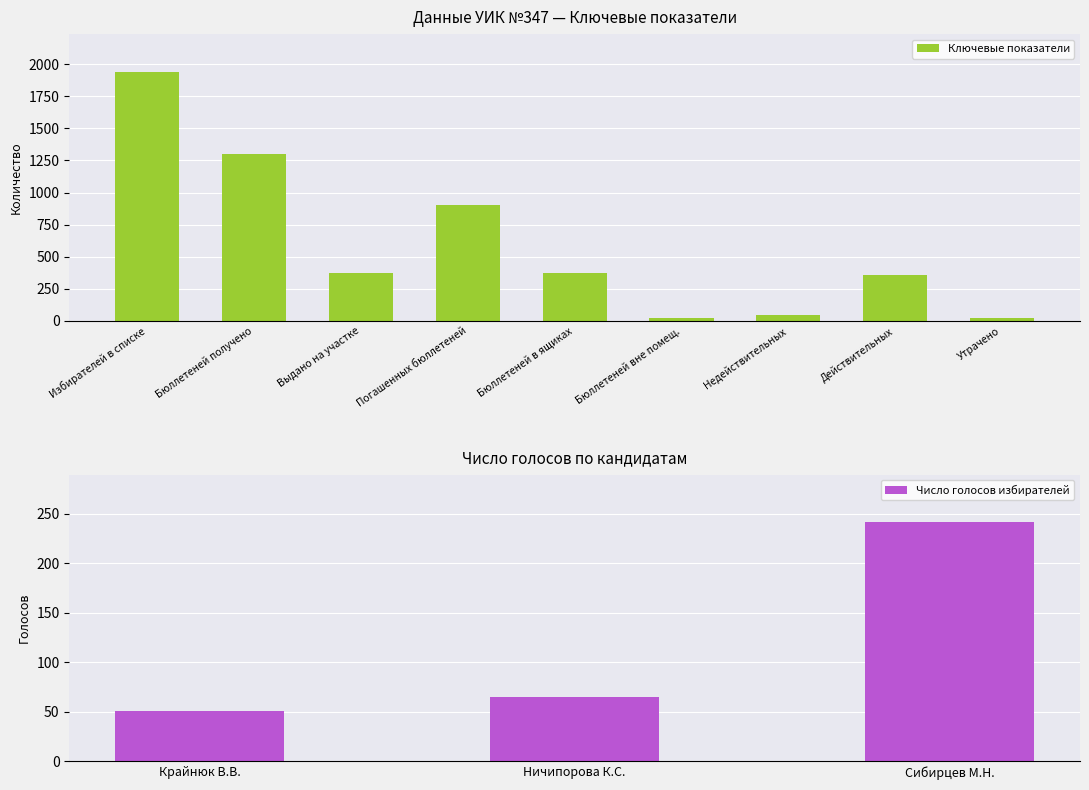

What is the maximum value for Число голосов избирателей?

241